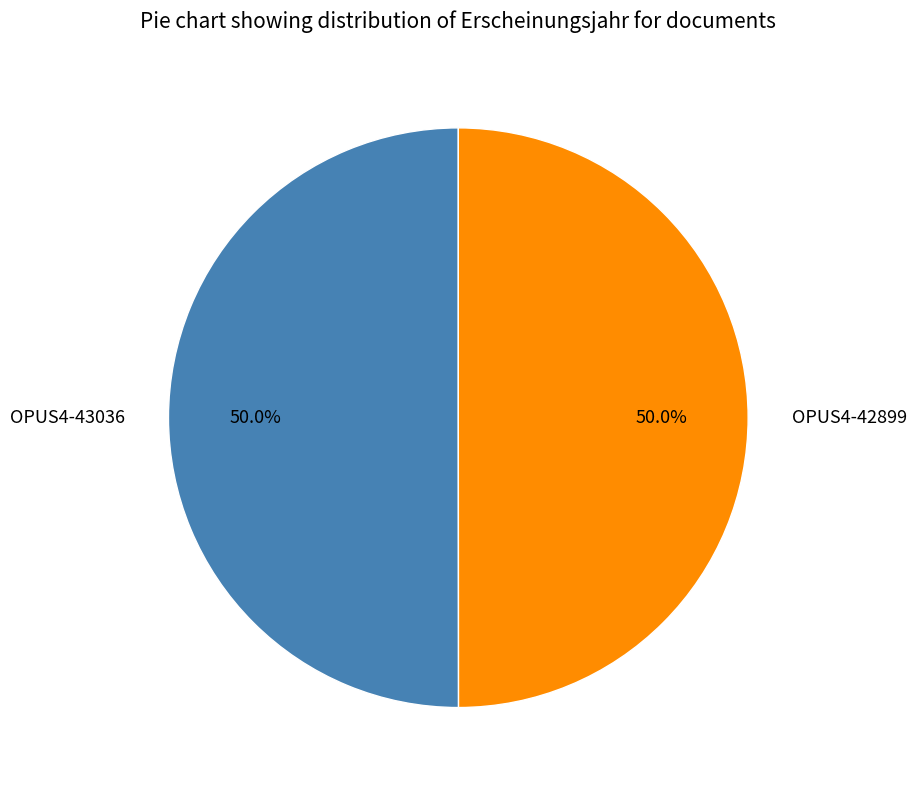

To the nearest percent, what portion does OPUS4-42899 represent?

50%